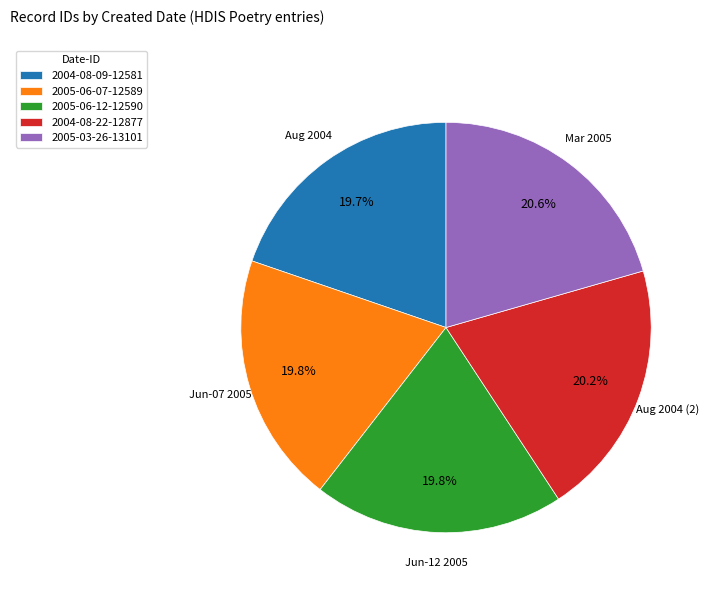

Is there a majority slice in this chart?

No